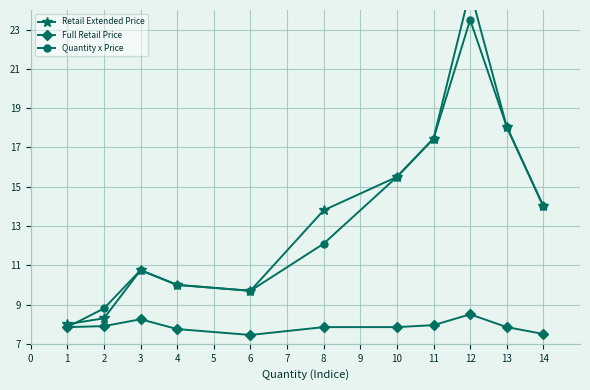

At which label is Quantity x Price closest to 15?

10